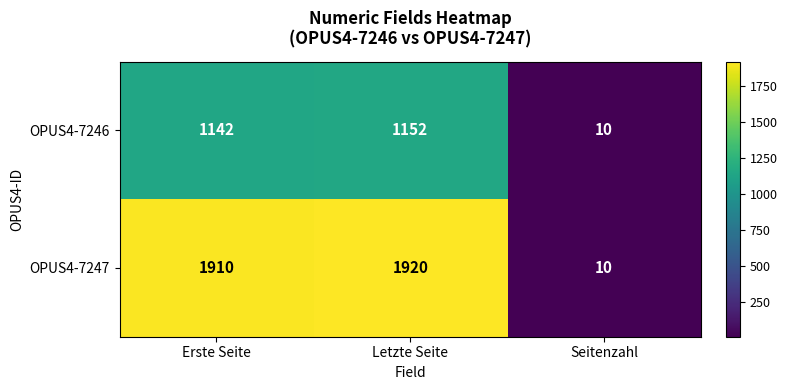

Reading left to right, transcribe all the data shown in this chart.

OPUS4-7246: Erste Seite=1142	Letzte Seite=1152	Seitenzahl=10
OPUS4-7247: Erste Seite=1910	Letzte Seite=1920	Seitenzahl=10